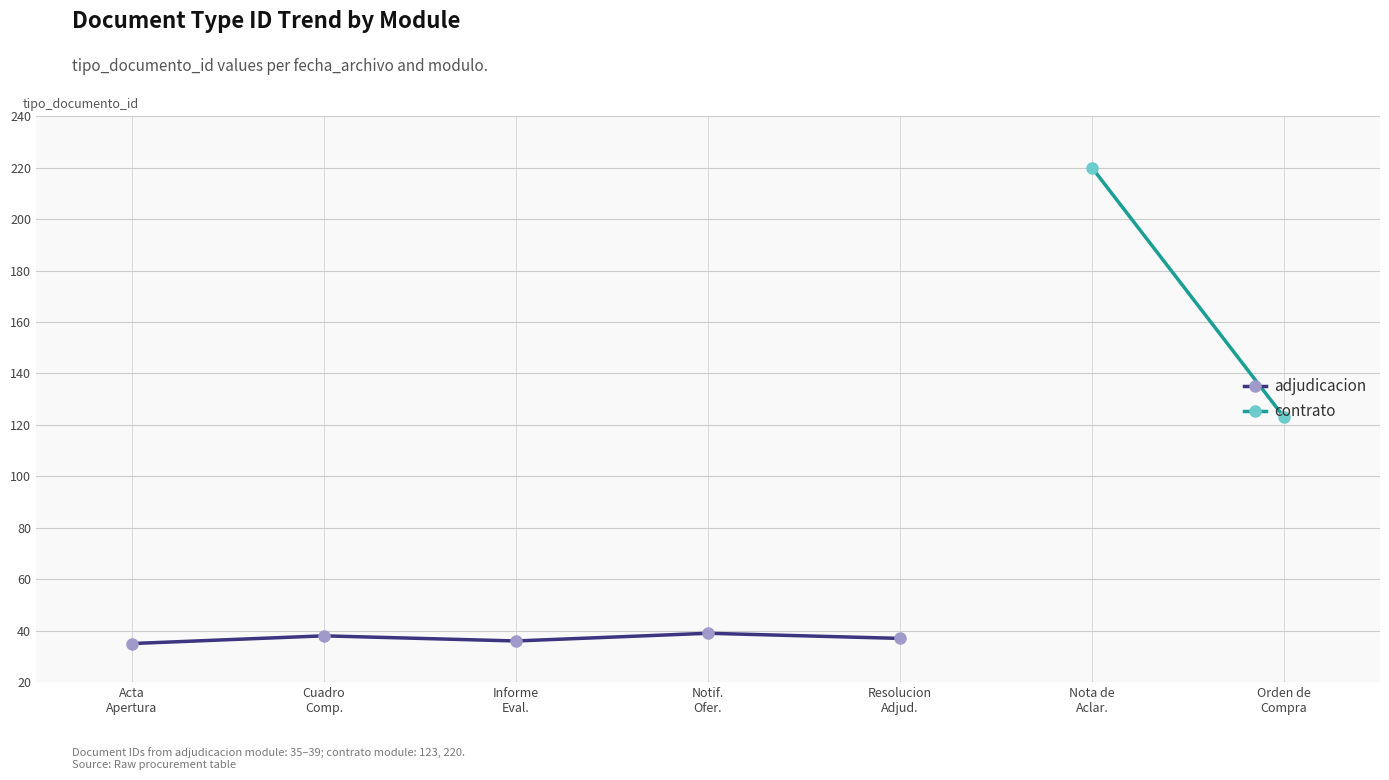

Which label corresponds to the smallest value in the chart?

Acta
Apertura